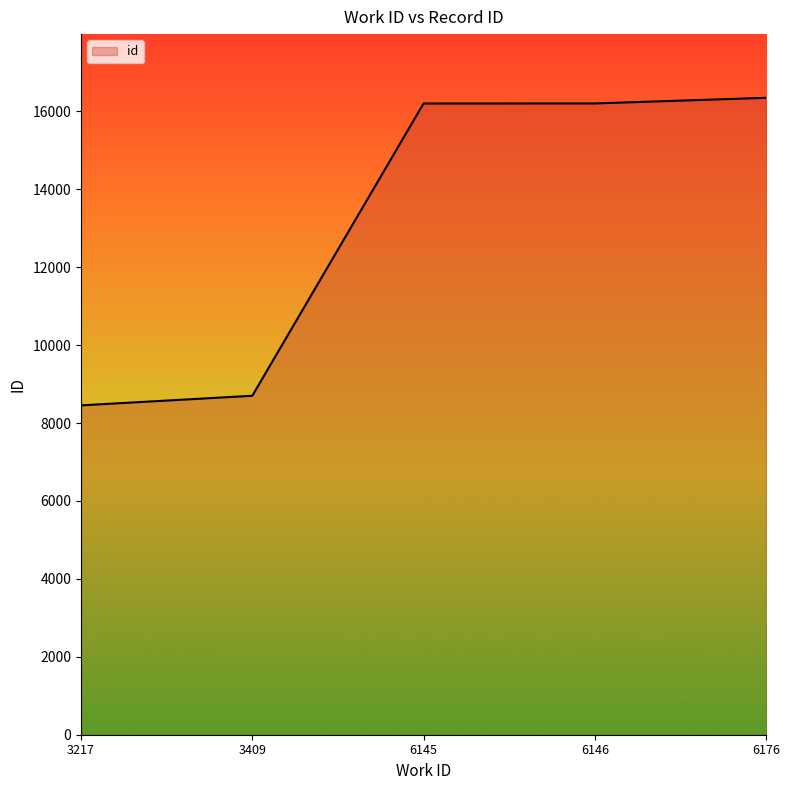

What value does the data have at 6146?

16203